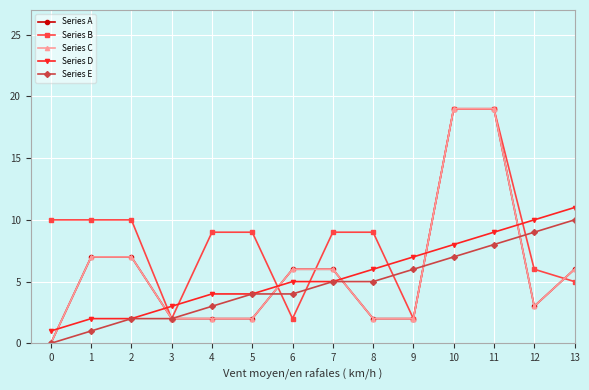

What is the difference between the second highest and minimum values in the Series A series?

19